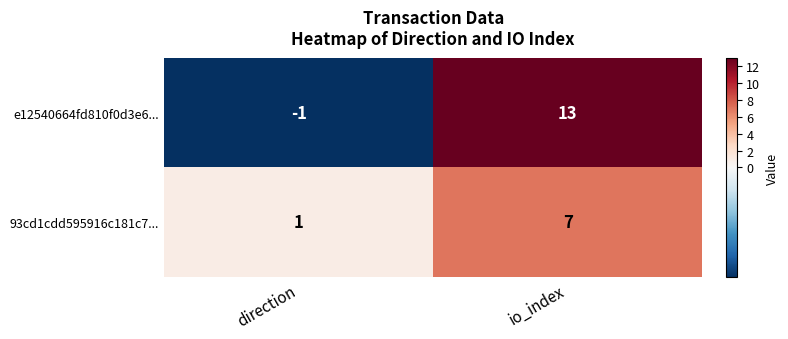

How many series are shown in this chart?

2